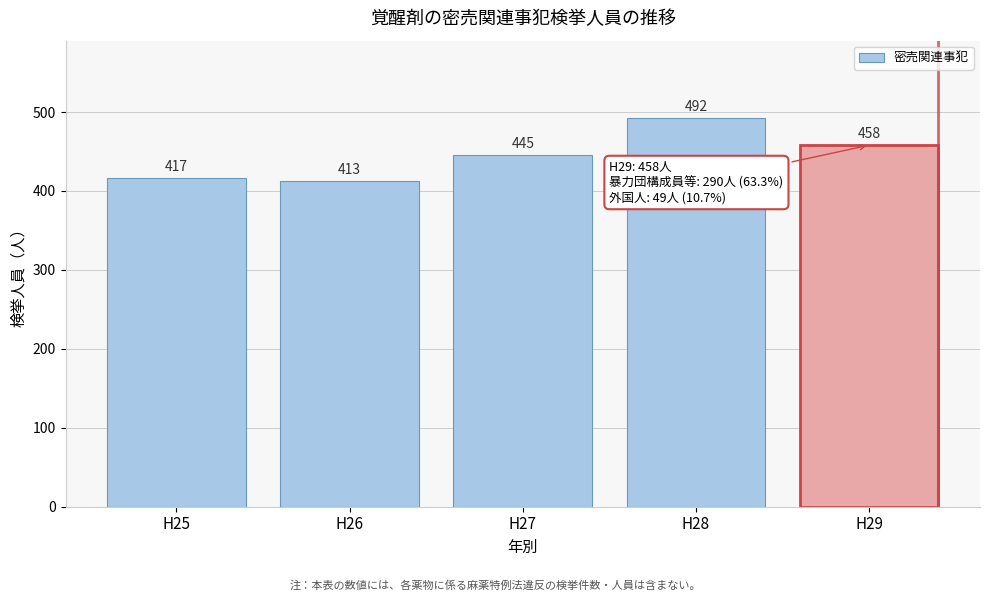

Reading right to left, what are all the values shown in this chart?

458	492	445	413	417